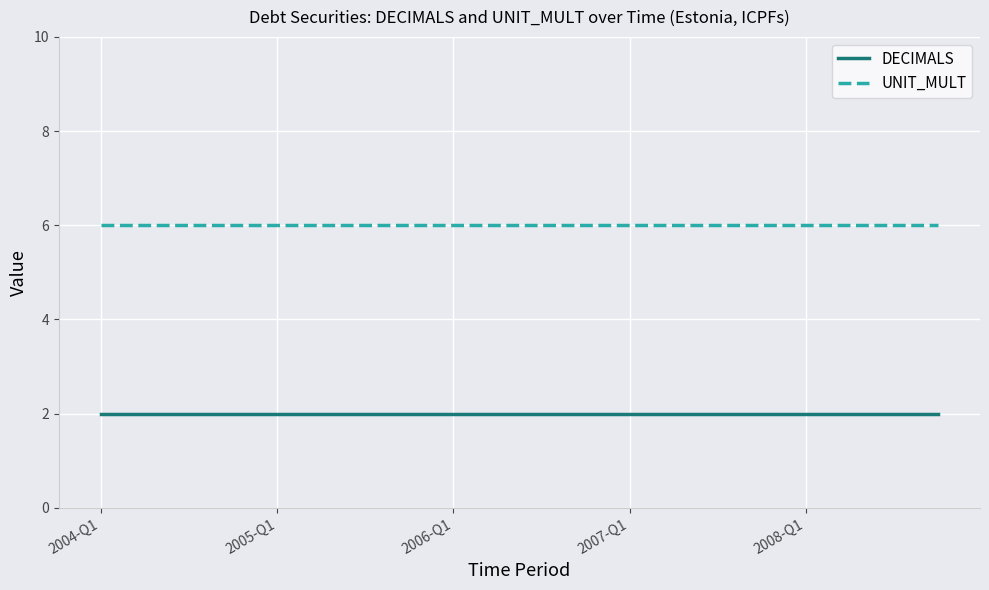

List the series in order of their overall mean, highest first.

UNIT_MULT, DECIMALS